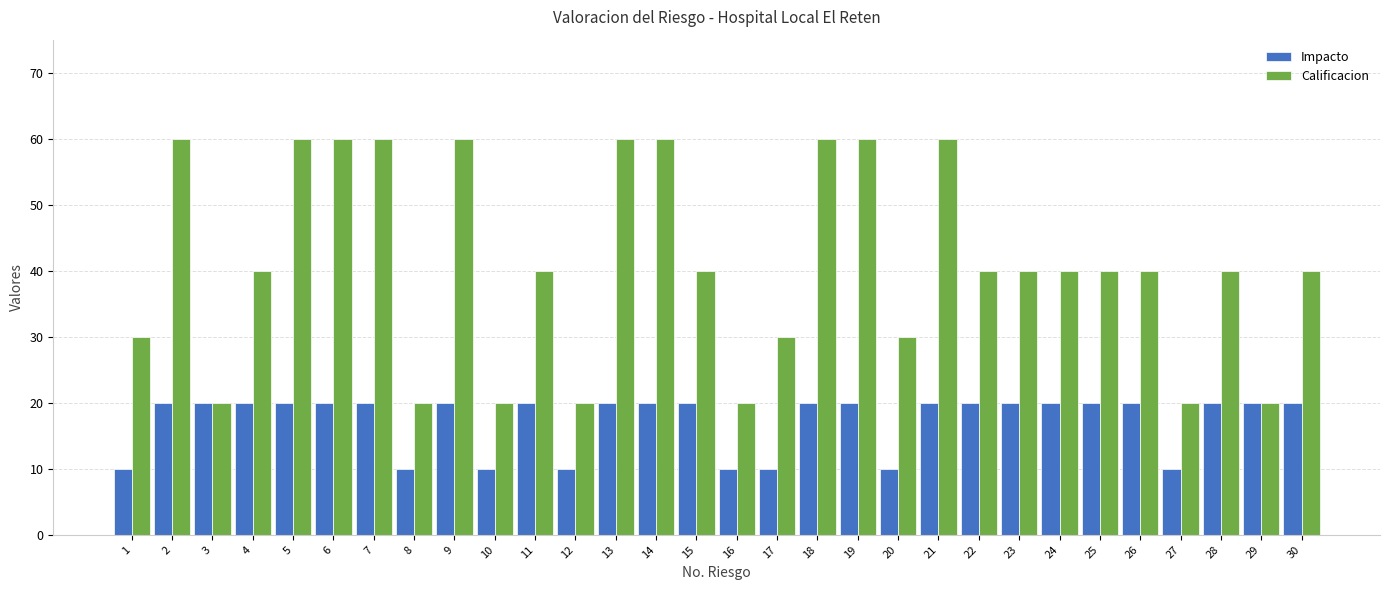

Rank the series by their average value, from lowest to highest.

Impacto, Calificacion